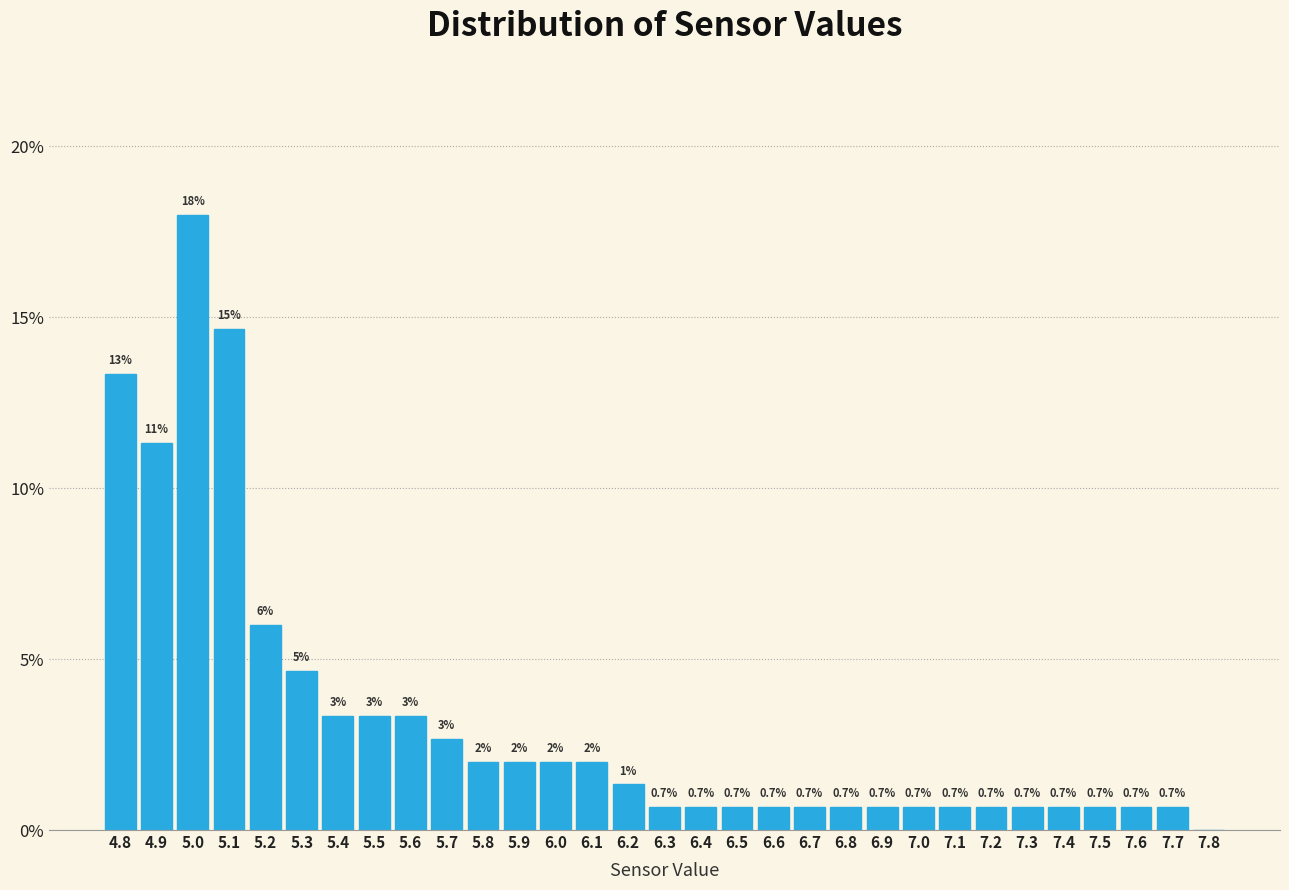

Over which range of the x-axis is the bar tallest?

4.95 to 5.05